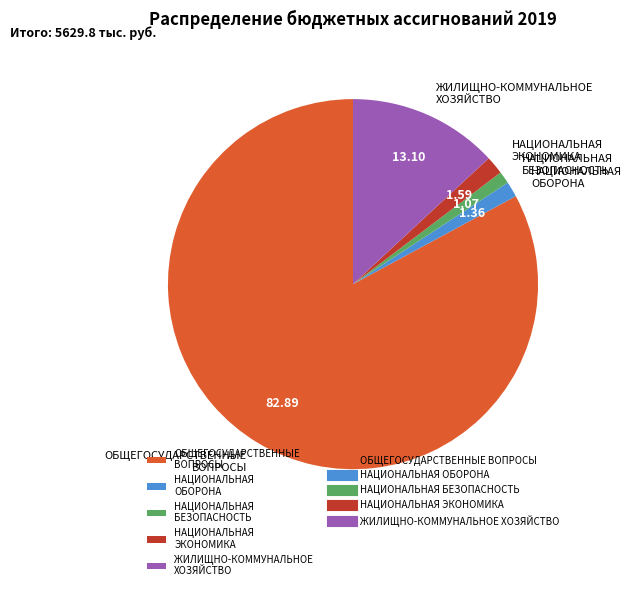

Between НАЦИОНАЛЬНАЯ ОБОРОНА and ОБЩЕГОСУДАРСТВЕННЫЕ ВОПРОСЫ, which is larger?

ОБЩЕГОСУДАРСТВЕННЫЕ ВОПРОСЫ